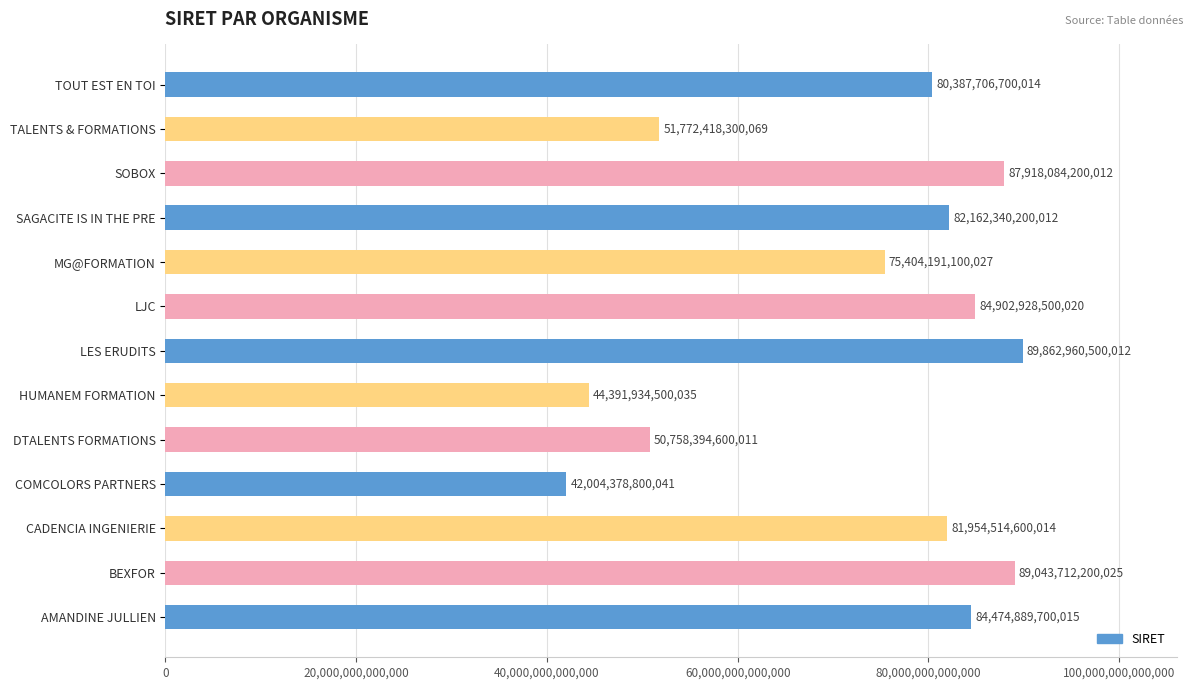

What is the ratio of the value at CADENCIA INGENIERIE to the value at AMANDINE JULLIEN?

1.0